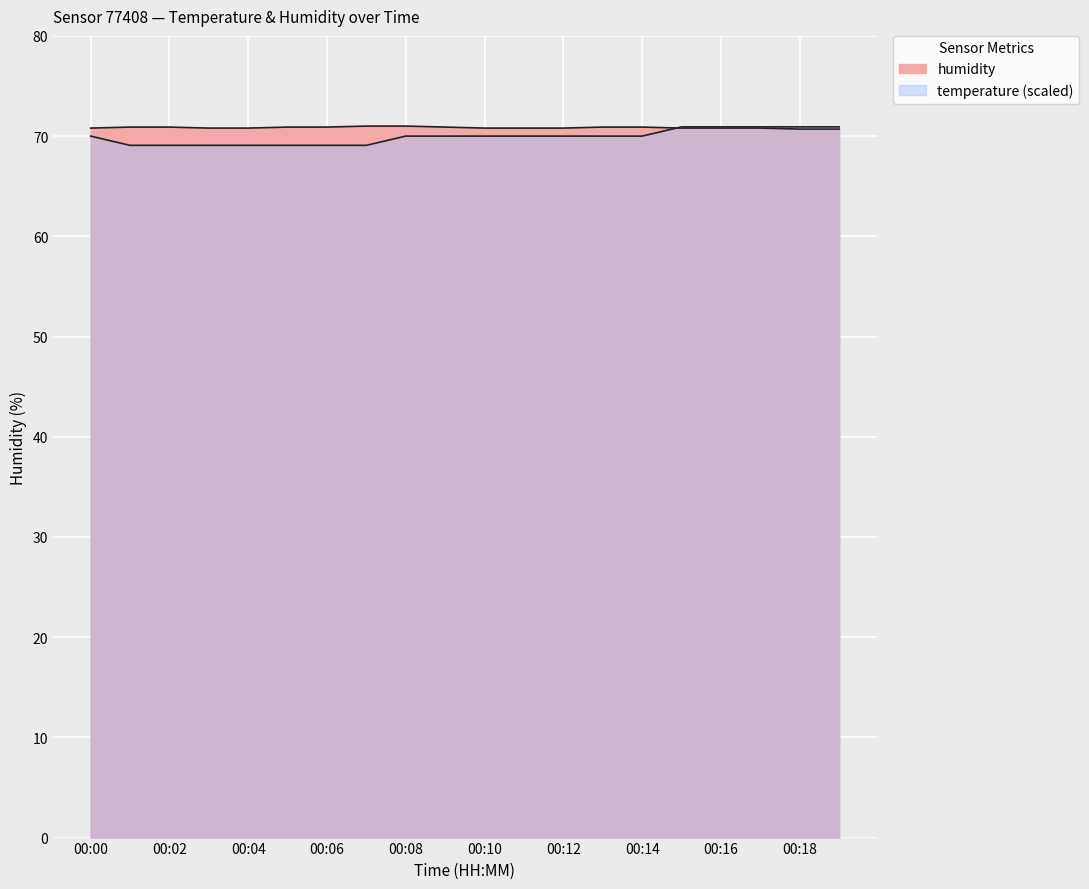

What is the maximum value for temperature?

70.9